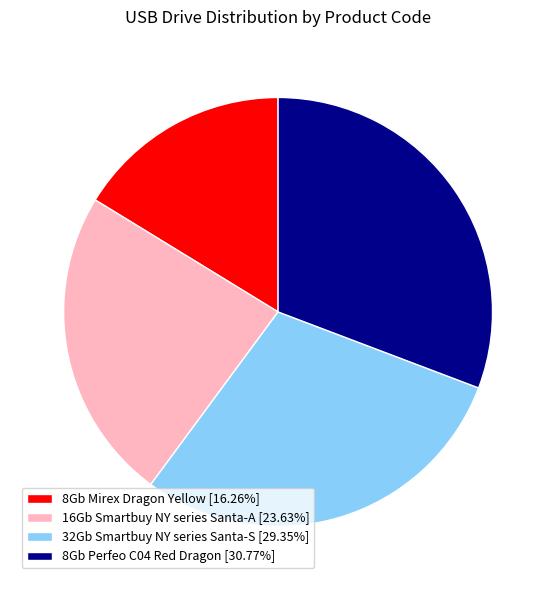

Is it true that 8Gb Perfeo C04 Red Dragon is 31% of the pie?

True